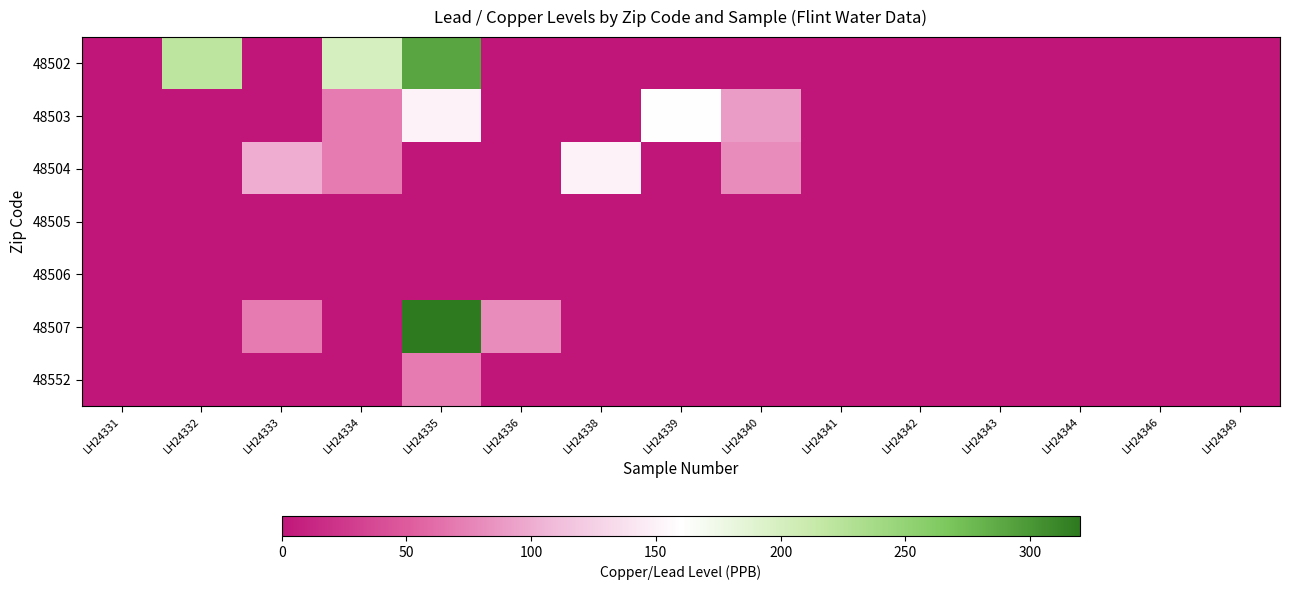

List the series in order of their peak value, highest first.

48507, 48502, 48503, 48504, 48552, 48505, 48506